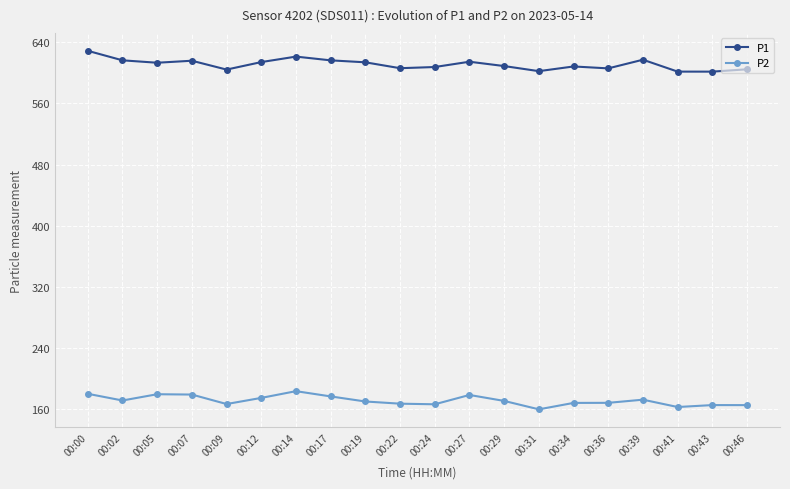

What is the total value across all series at 00:22?

773.3